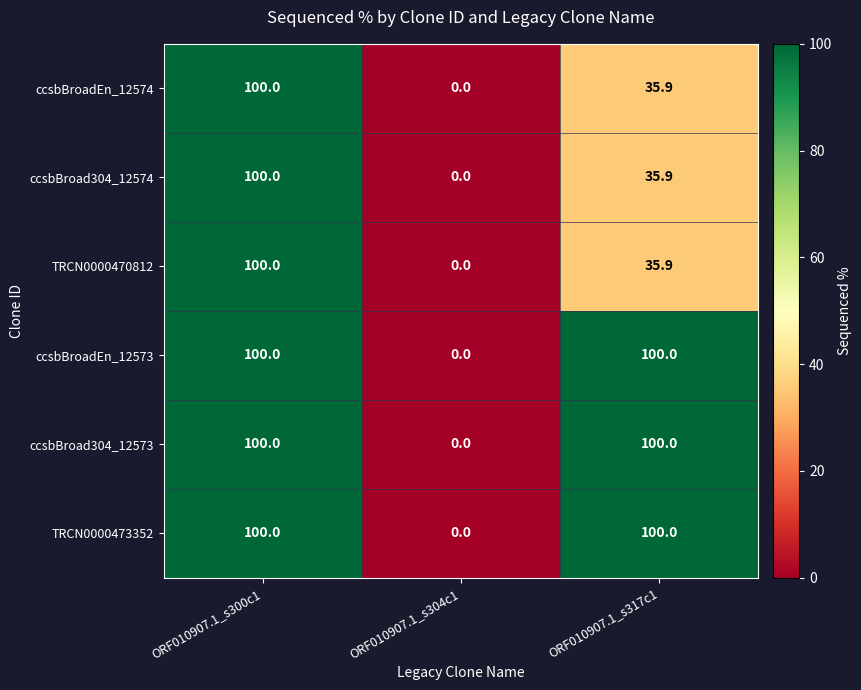

Reading left to right, extract all data points from this chart.

ccsbBroadEn_12574: ORF010907.1_s300c1=100.0	ORF010907.1_s304c1=0.0	ORF010907.1_s317c1=35.9
ccsbBroad304_12574: ORF010907.1_s300c1=100.0	ORF010907.1_s304c1=0.0	ORF010907.1_s317c1=35.9
TRCN0000470812: ORF010907.1_s300c1=100.0	ORF010907.1_s304c1=0.0	ORF010907.1_s317c1=35.9
ccsbBroadEn_12573: ORF010907.1_s300c1=100.0	ORF010907.1_s304c1=0.0	ORF010907.1_s317c1=100.0
ccsbBroad304_12573: ORF010907.1_s300c1=100.0	ORF010907.1_s304c1=0.0	ORF010907.1_s317c1=100.0
TRCN0000473352: ORF010907.1_s300c1=100.0	ORF010907.1_s304c1=0.0	ORF010907.1_s317c1=100.0